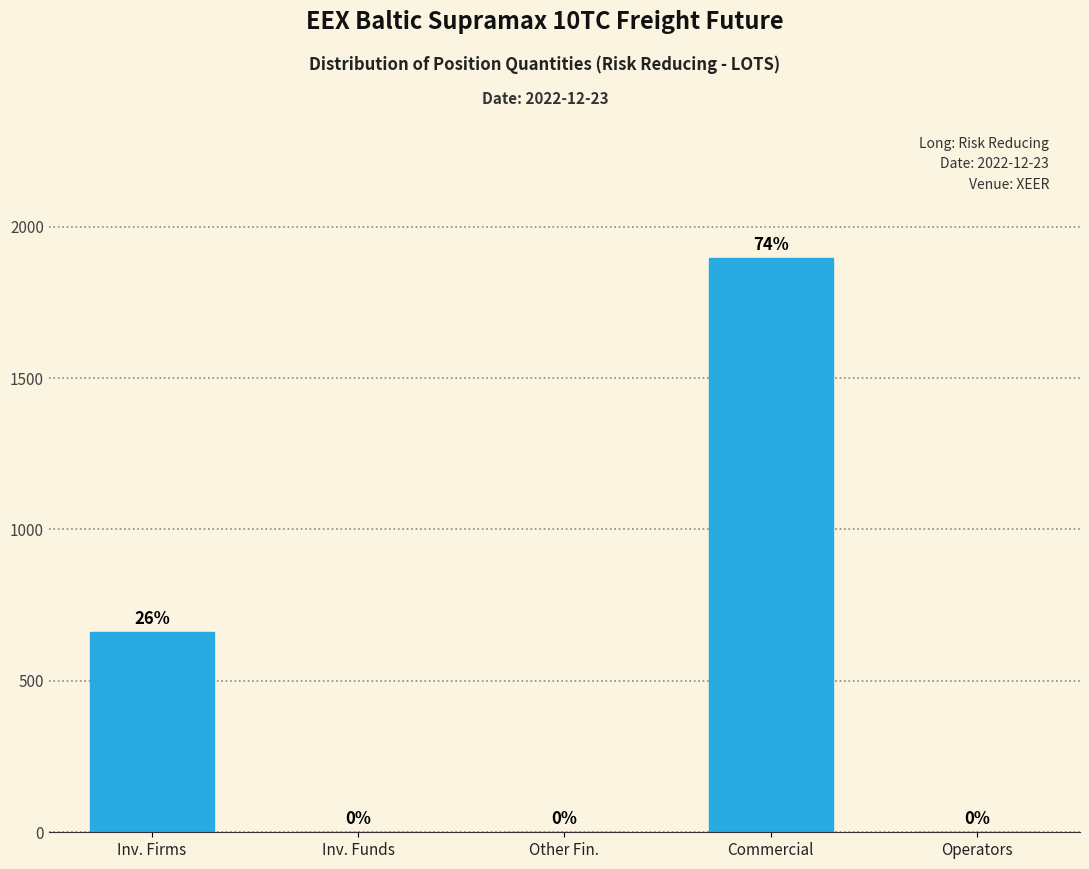

Reading right to left, transcribe all the data shown in this chart.

Operators=0	Commercial=1895	Other Fin.=0	Inv. Funds=0	Inv. Firms=660